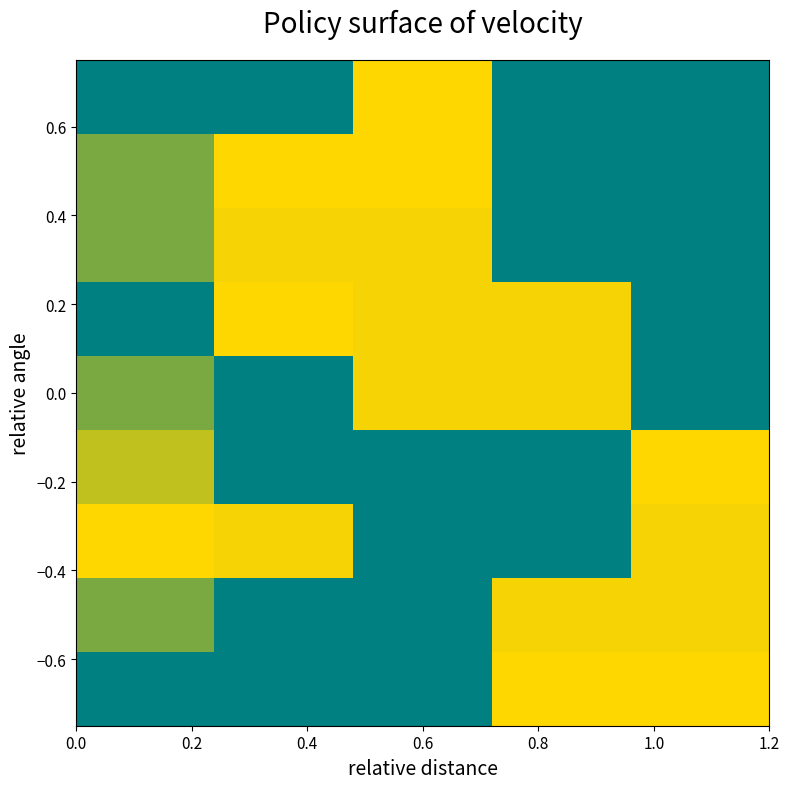

How many categories are shown in the chart?

5